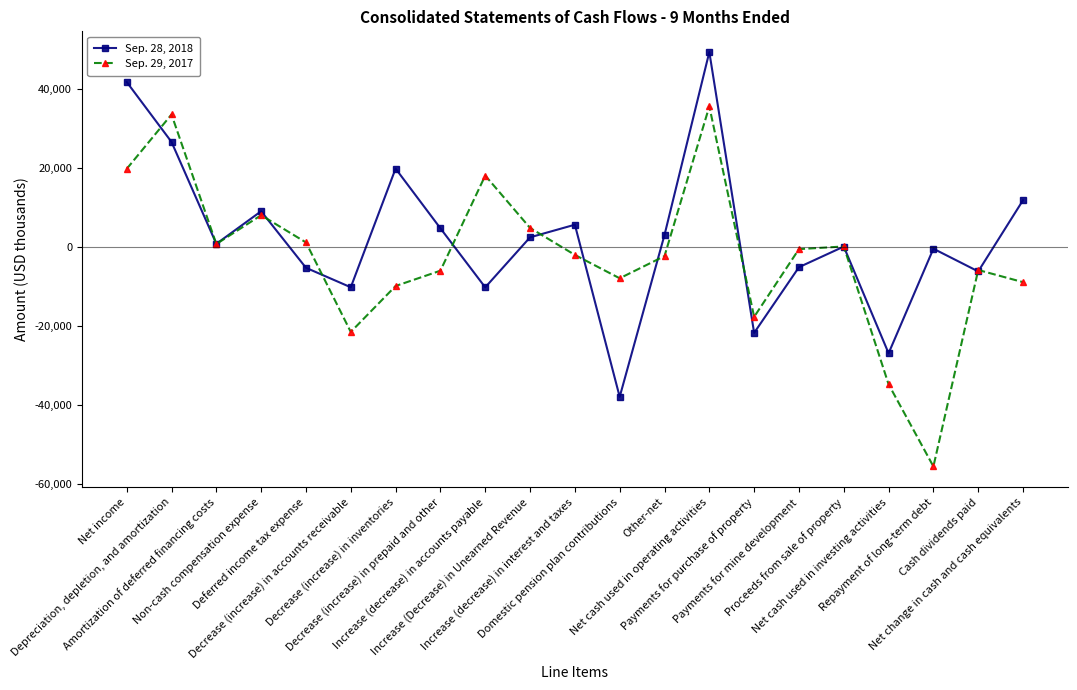

Where does the Sep. 28, 2018 series first go above 720?

Net income